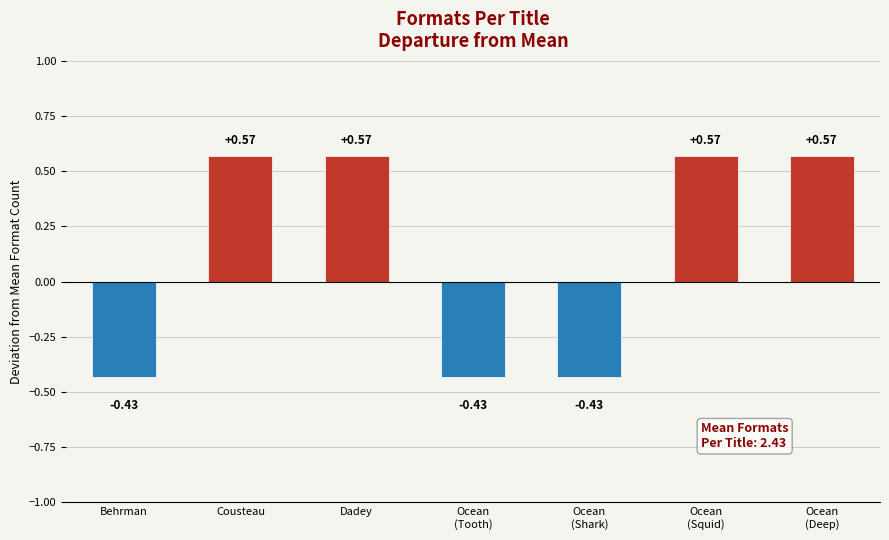

What position from the left is Ocean
(Squid)?

6